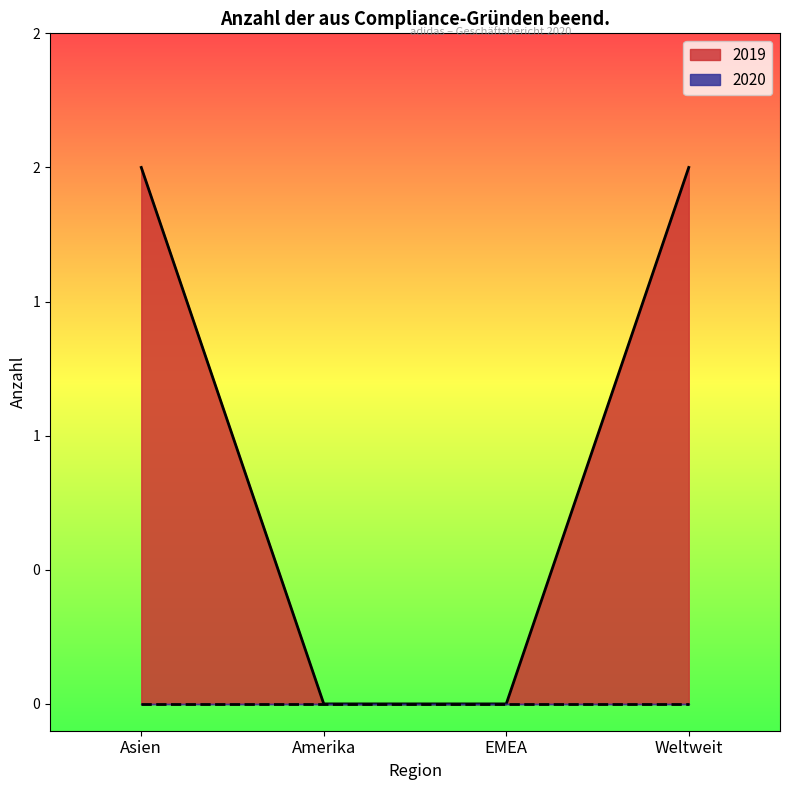

List the labels in order of value, smallest first.

Amerika, EMEA, Asien, Weltweit